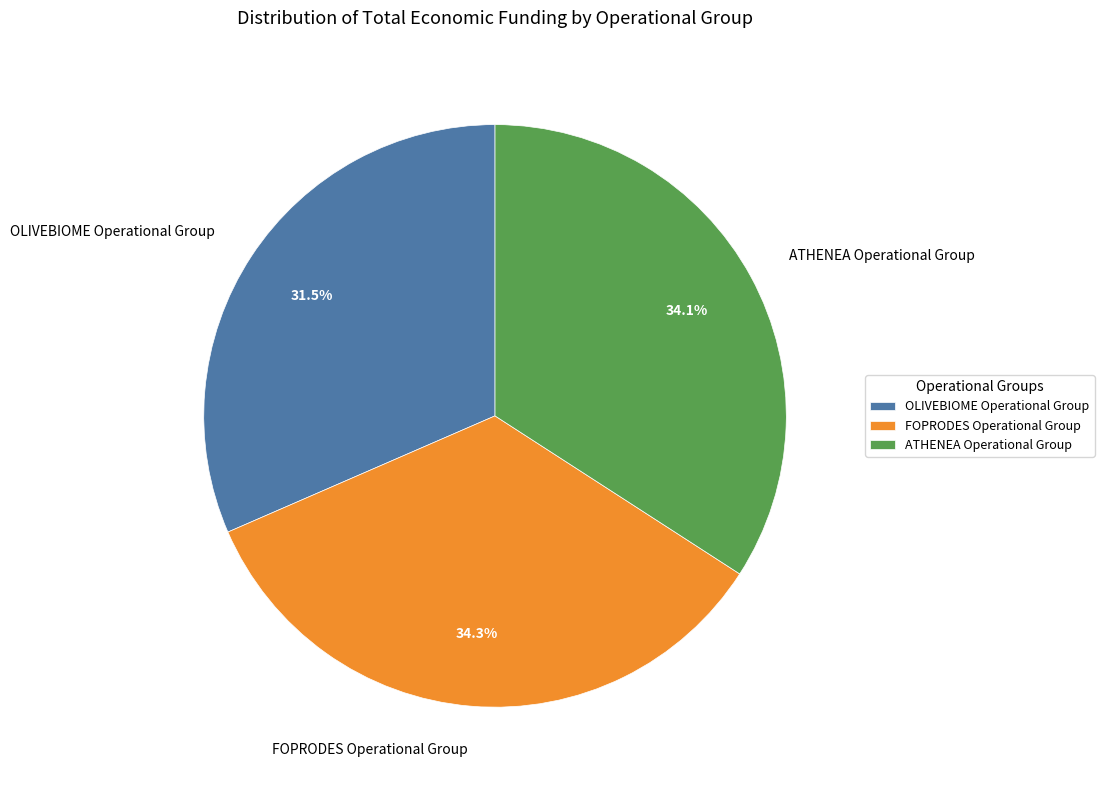

What is the ratio of the value at OLIVEBIOME Operational Group to the value at ATHENEA Operational Group?

0.9